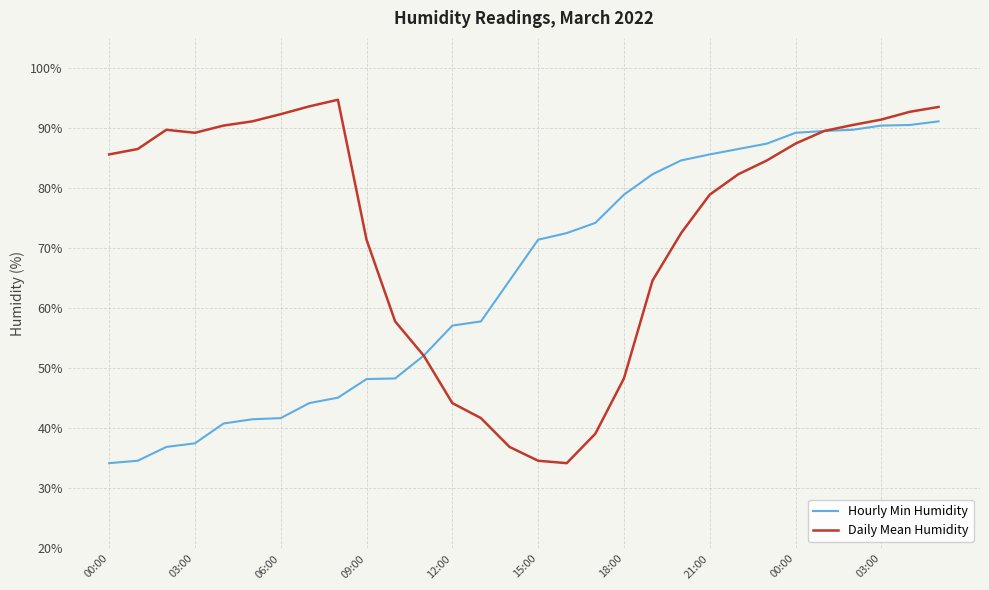

What is the minimum value shown in the chart?

34.2